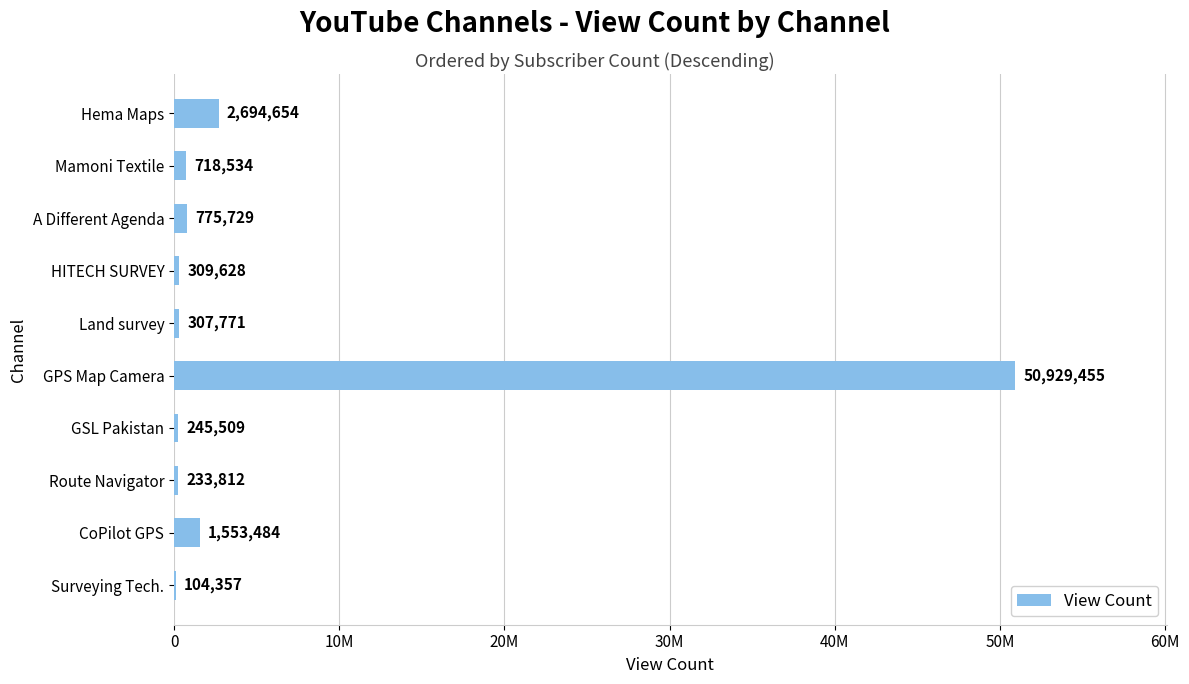

Does the chart contain stacked bars?

No